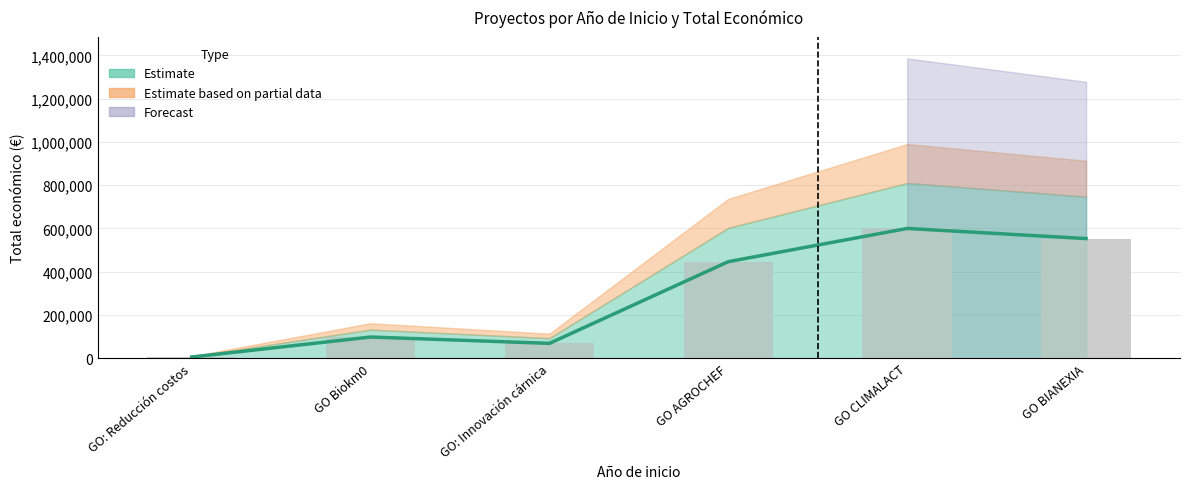

The value at GO: Innovación cárnica is 92694. True or false?

False